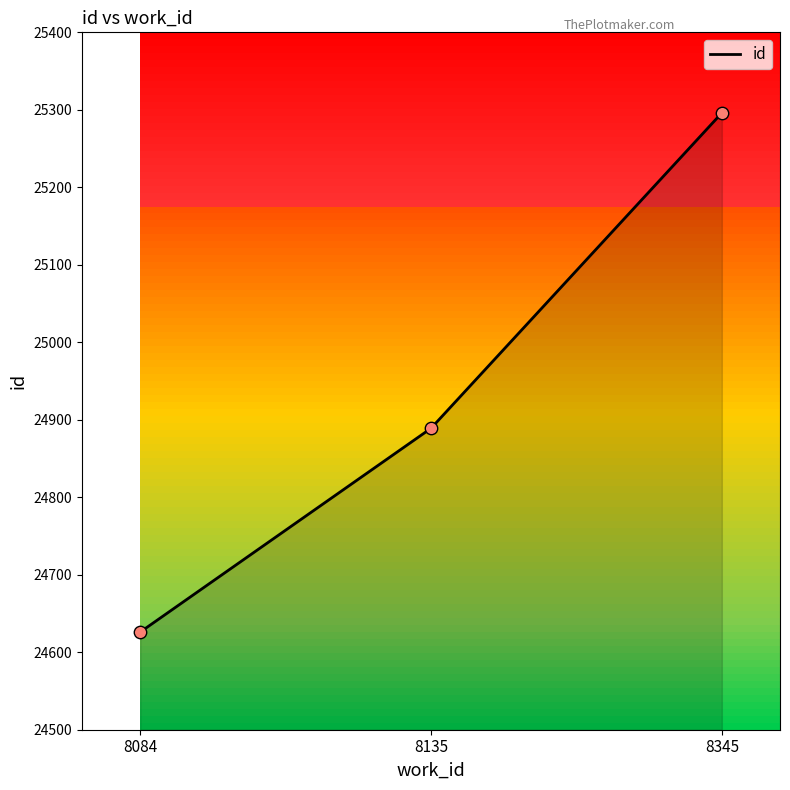

What is the change in value from 8135 to 8345?

+407